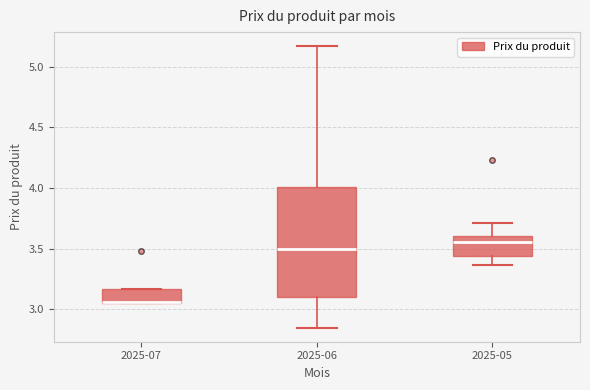

Reading left to right, read every box against the y-axis: the position of its median line, the range the box covers, and the ends of its whiskers. The values are not printed on the chart, so give them approximately, as read against the axis.

2025-07: median 3.05 (drawn on the box's lower edge), box 3.05 to 3.15, whiskers 3.05 to 3.15
2025-06: median 3.50, box 3.10 to 4.00, whiskers 2.85 to 5.15
2025-05: median 3.55, box 3.45 to 3.60, whiskers 3.35 to 3.70